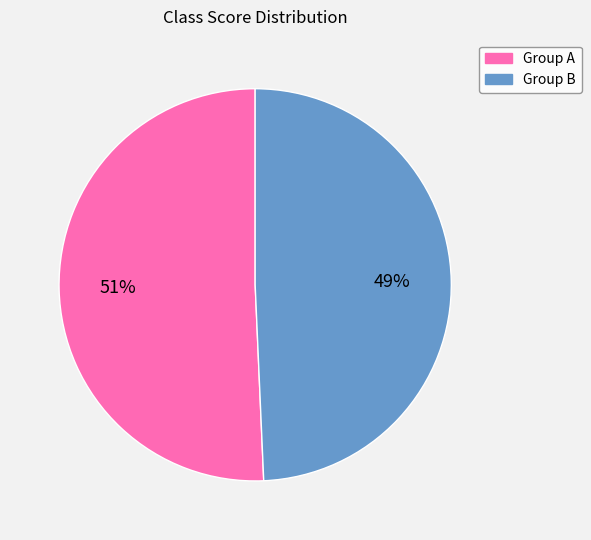

Approximately how many times larger is the value at Group A compared to Group B?

1.0